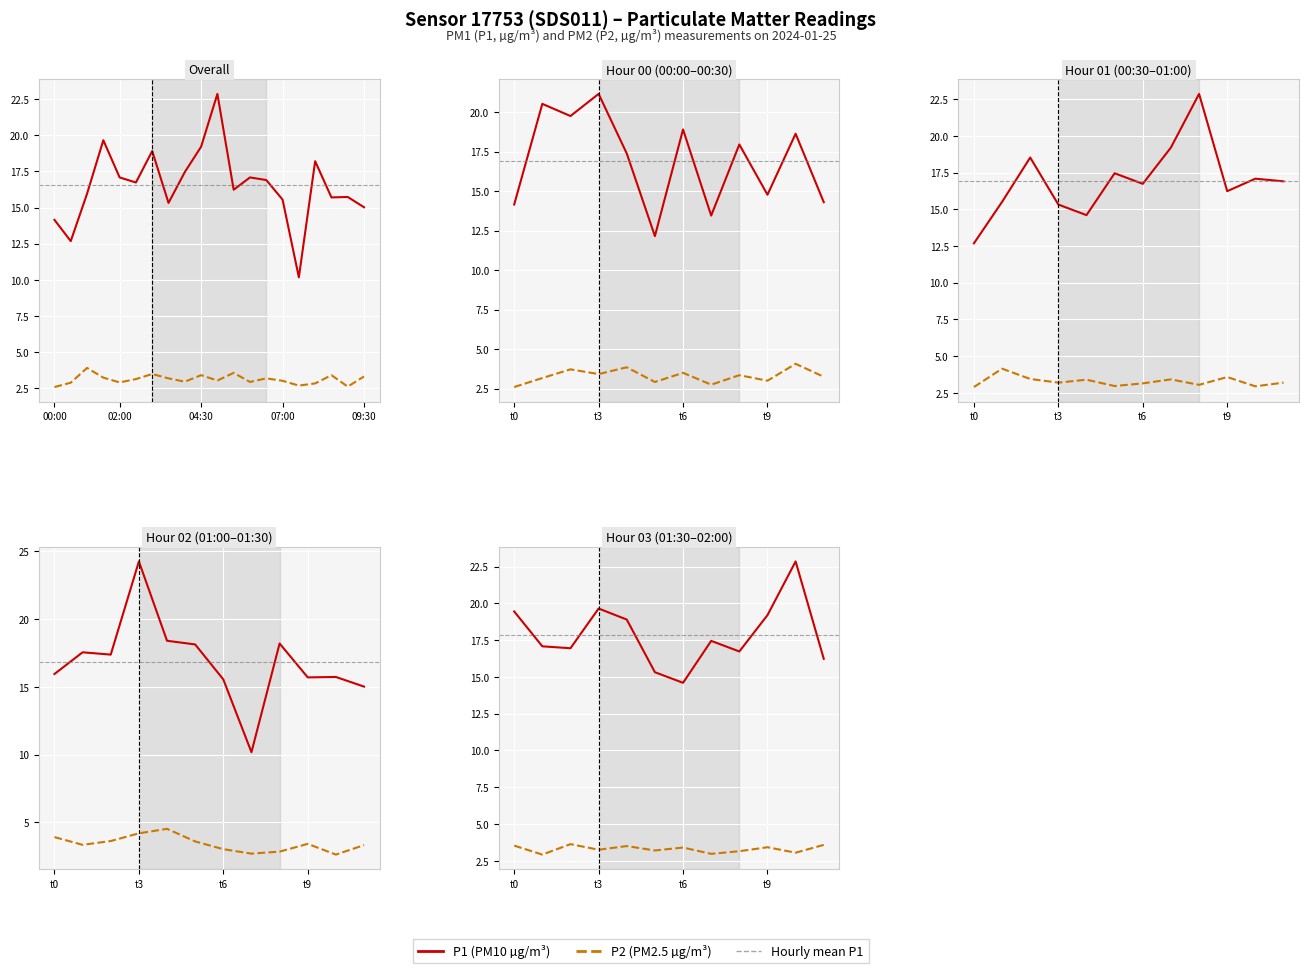

True or false: P2 (PM2.5) and P1 (PM10) intersect in this chart.

False